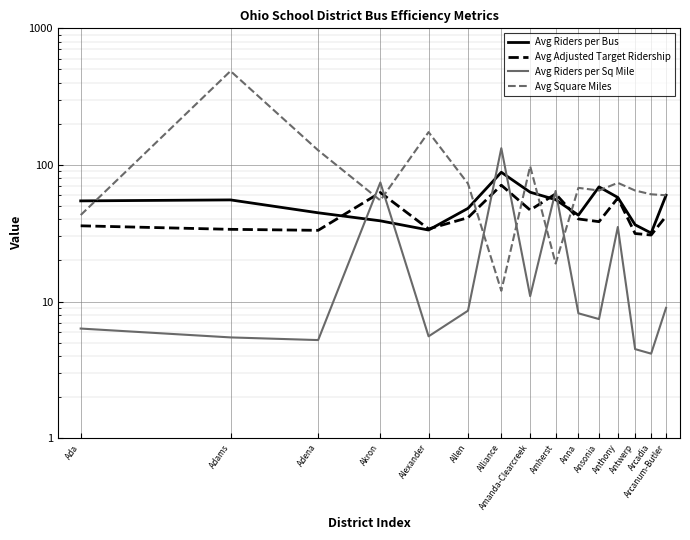

At which label does Avg Riders per Bus first exceed 54?

Ada